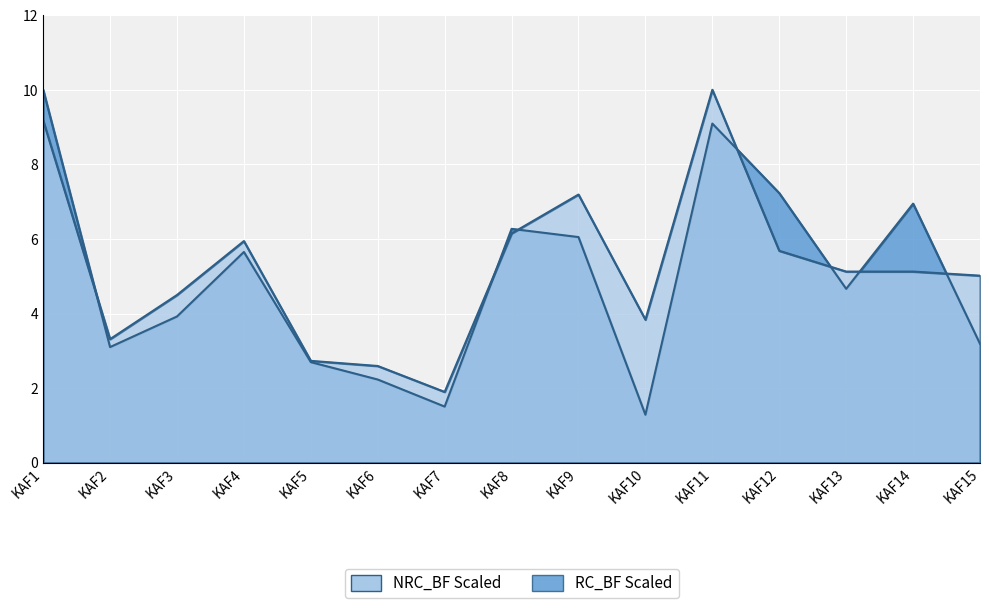

Reading left to right, extract all data points from this chart.

NRC_BF Scaled: KAF1=10.0	KAF2=3.1	KAF3=3.9	KAF4=5.7	KAF5=2.7	KAF6=2.2	KAF7=1.5	KAF8=6.3	KAF9=6.0	KAF10=1.3	KAF11=9.1	KAF12=7.2	KAF13=4.7	KAF14=6.9	KAF15=3.2
RC_BF Scaled: KAF1=9.2	KAF2=3.3	KAF3=4.5	KAF4=5.9	KAF5=2.7	KAF6=2.6	KAF7=1.9	KAF8=6.1	KAF9=7.2	KAF10=3.8	KAF11=10.0	KAF12=5.7	KAF13=5.1	KAF14=5.1	KAF15=5.0